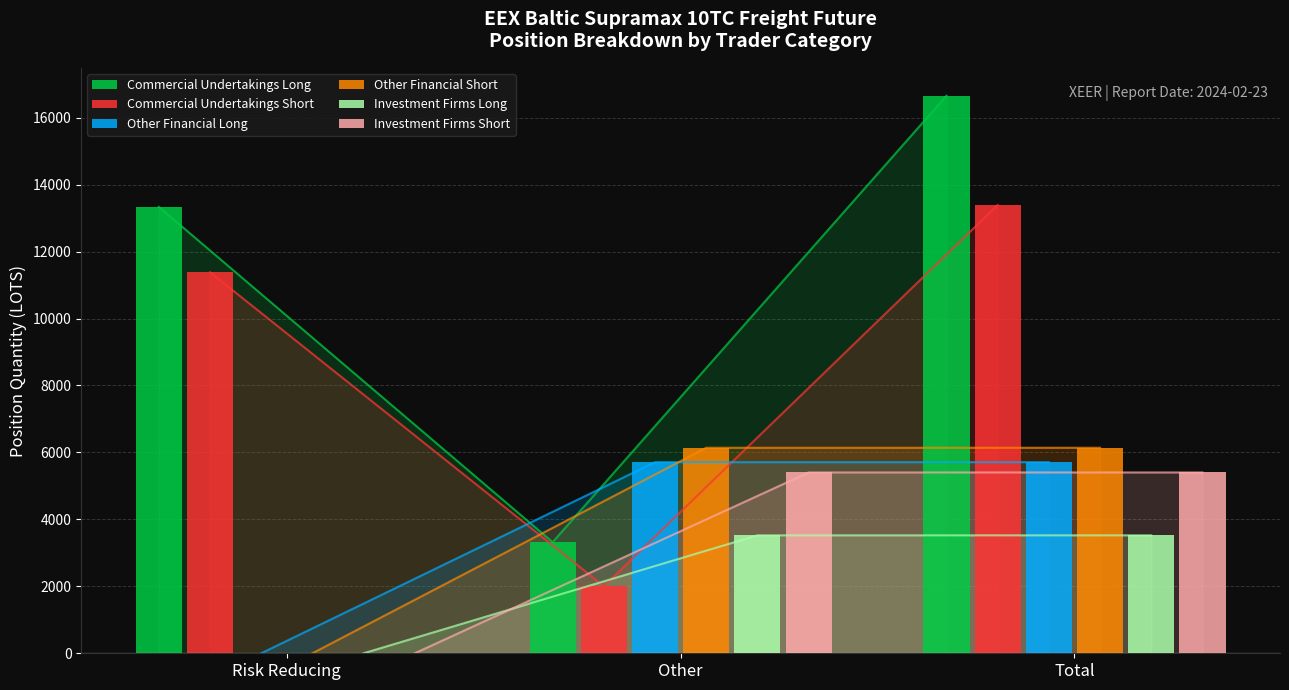

Read the Other Financial Long value at Other.

5708.9